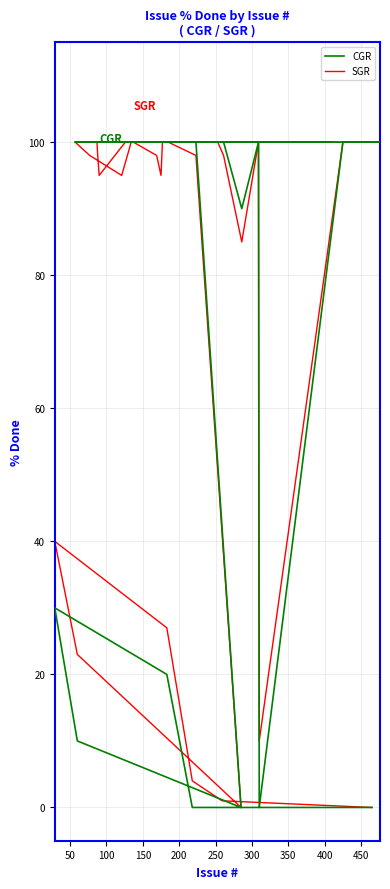

At which category does CGR reach its first local peak?

250